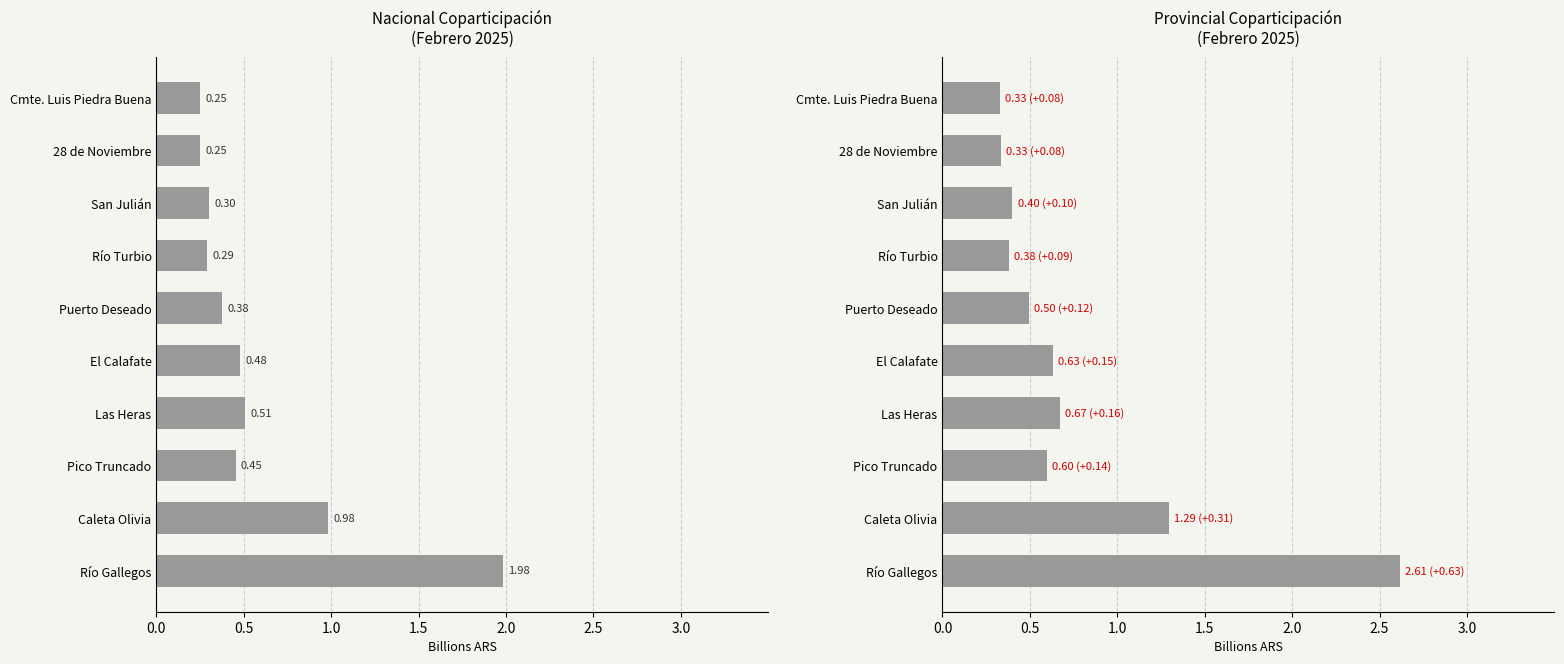

What is the smallest value displayed?

0.2